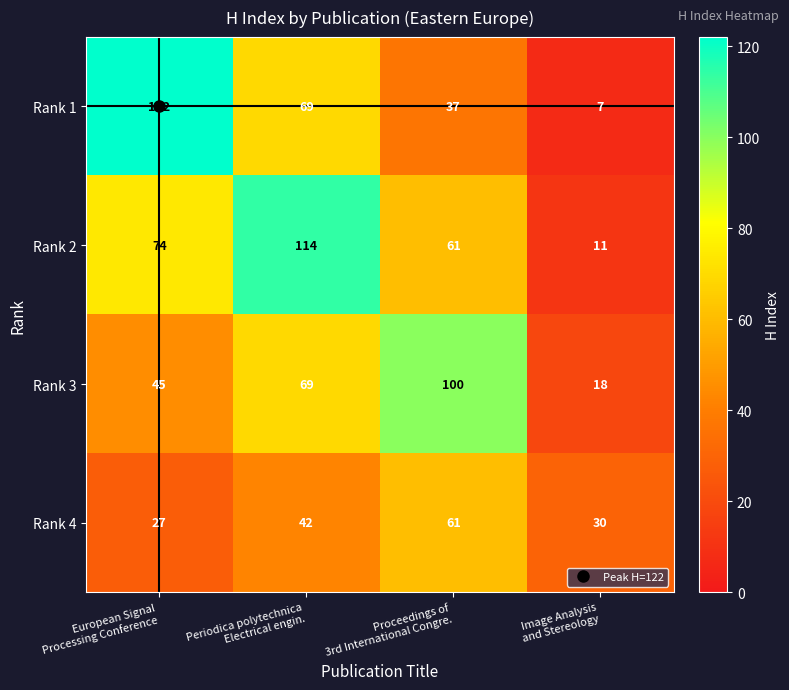

At which category is the sum across all series the highest?

Periodica polytechnica
Electrical engin.